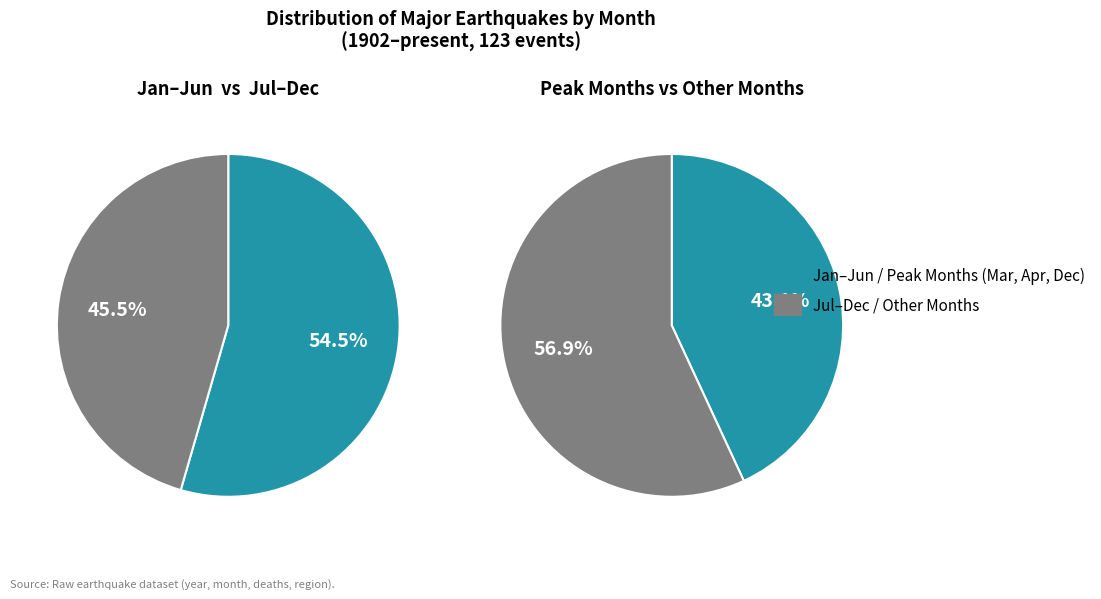

True or false: December accounts for 14% of the total.

True